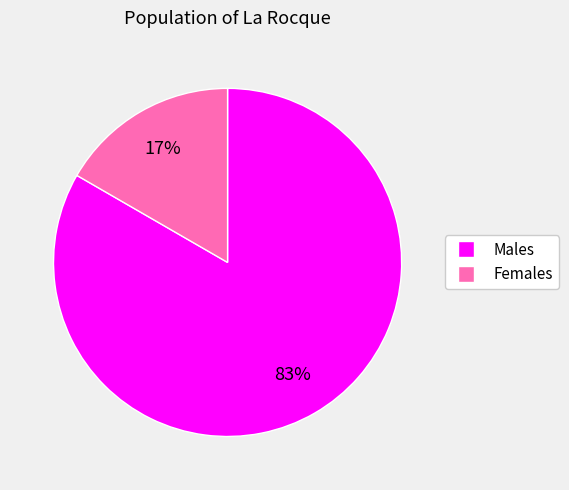

Is there any slice that represents more than half of the pie?

Yes